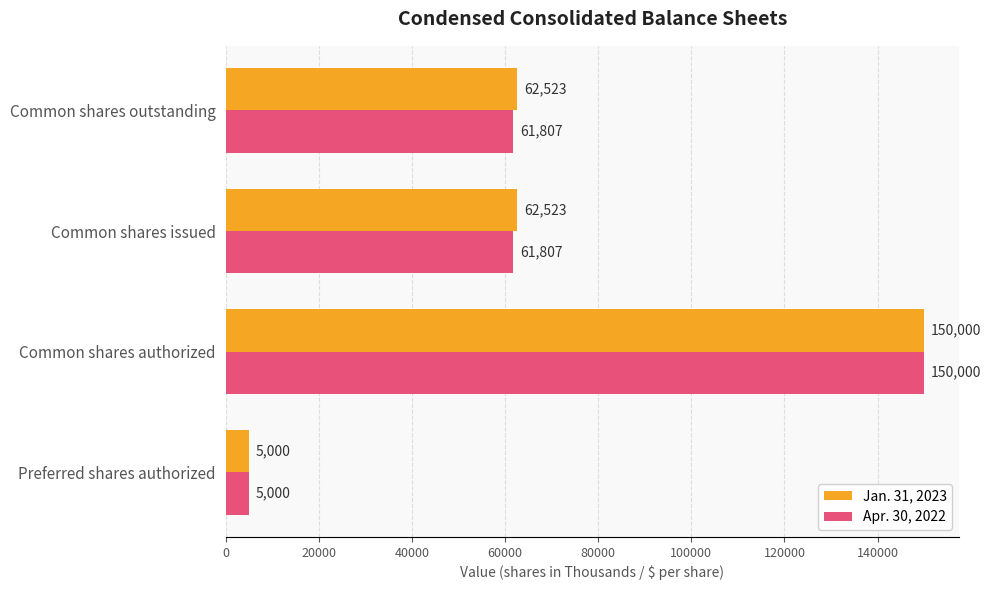

What is the minimum value for Apr. 30, 2022?

5000